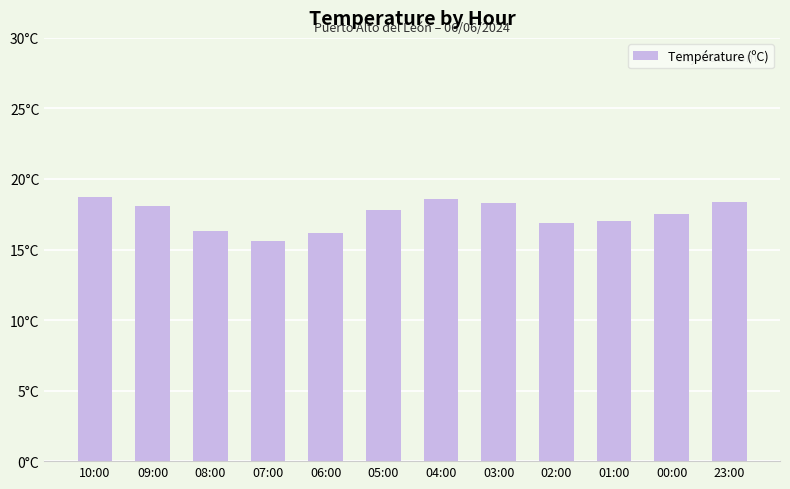

What is the sum of all values?

209.4